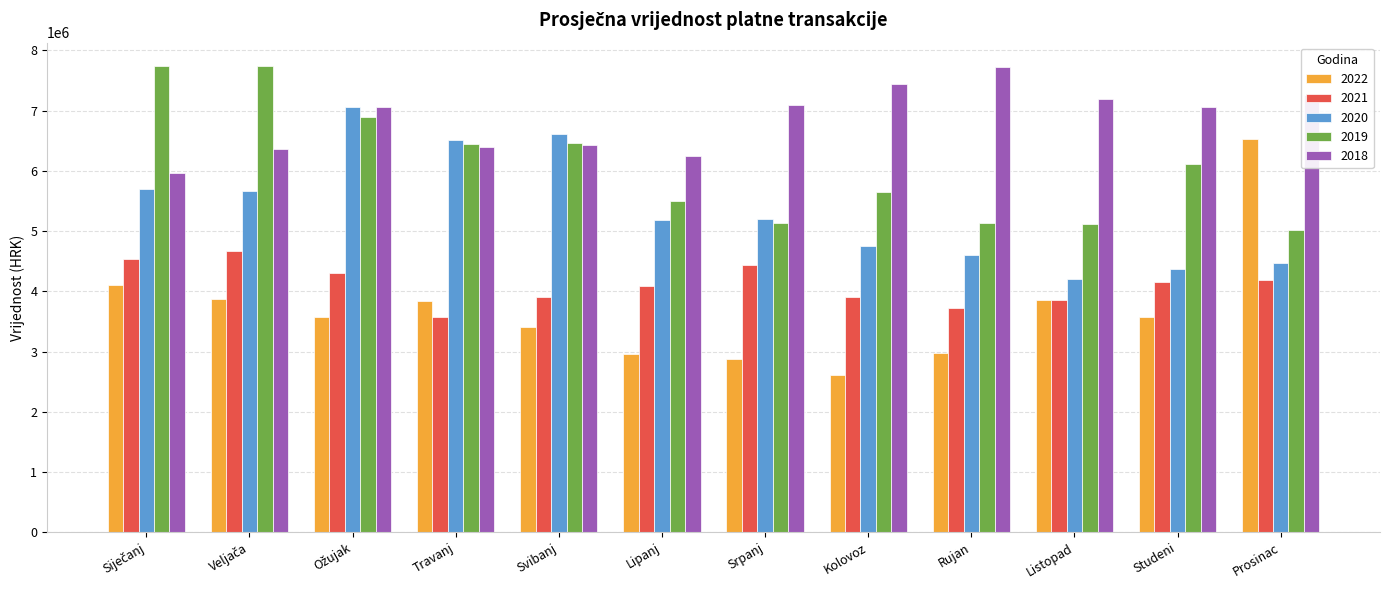

What is the maximum value shown in the chart?

7742535.1